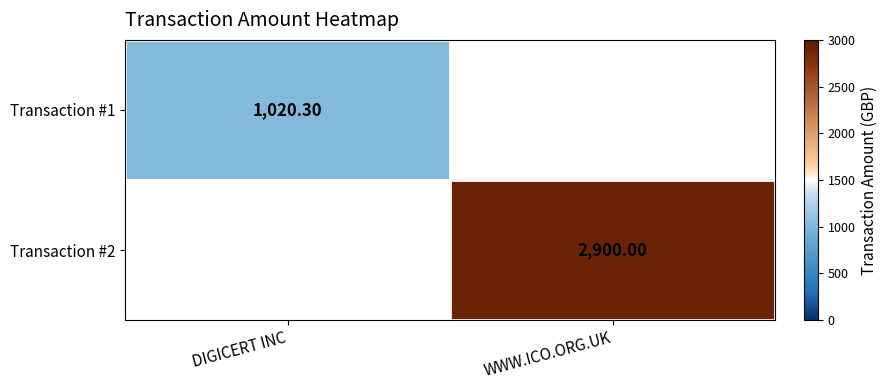

List the series in order of their peak value, lowest first.

Transaction #1, Transaction #2